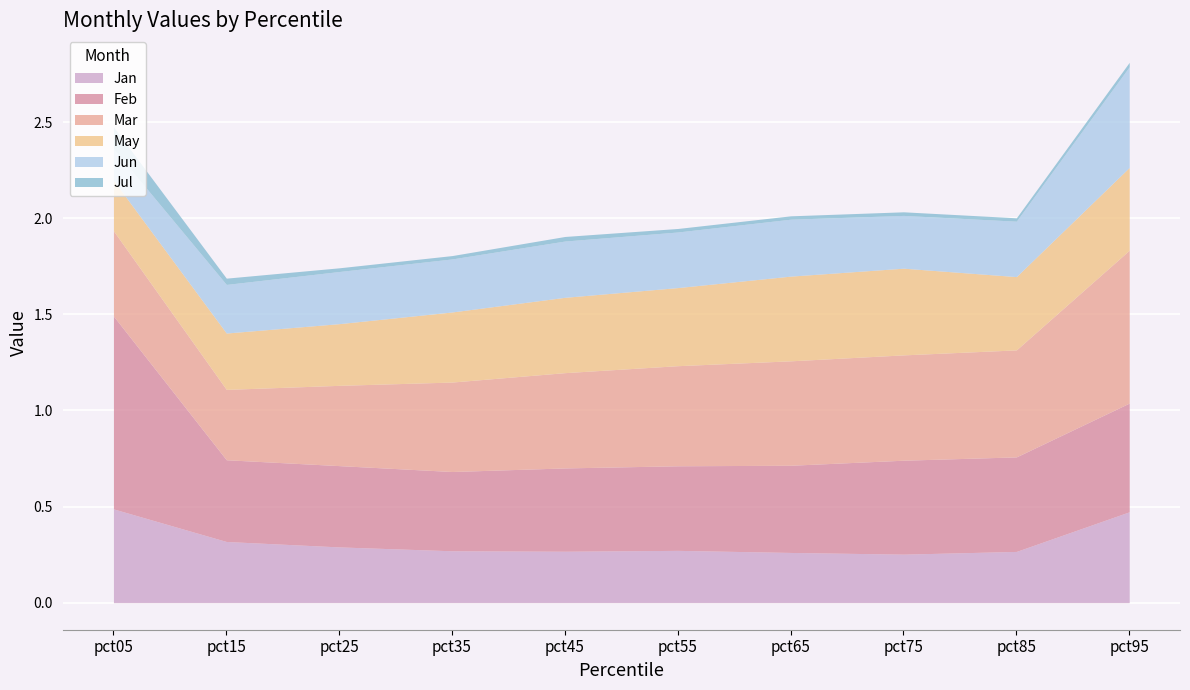

In Jan, how many points are higher than both neighbors (excluding endpoints)?

1